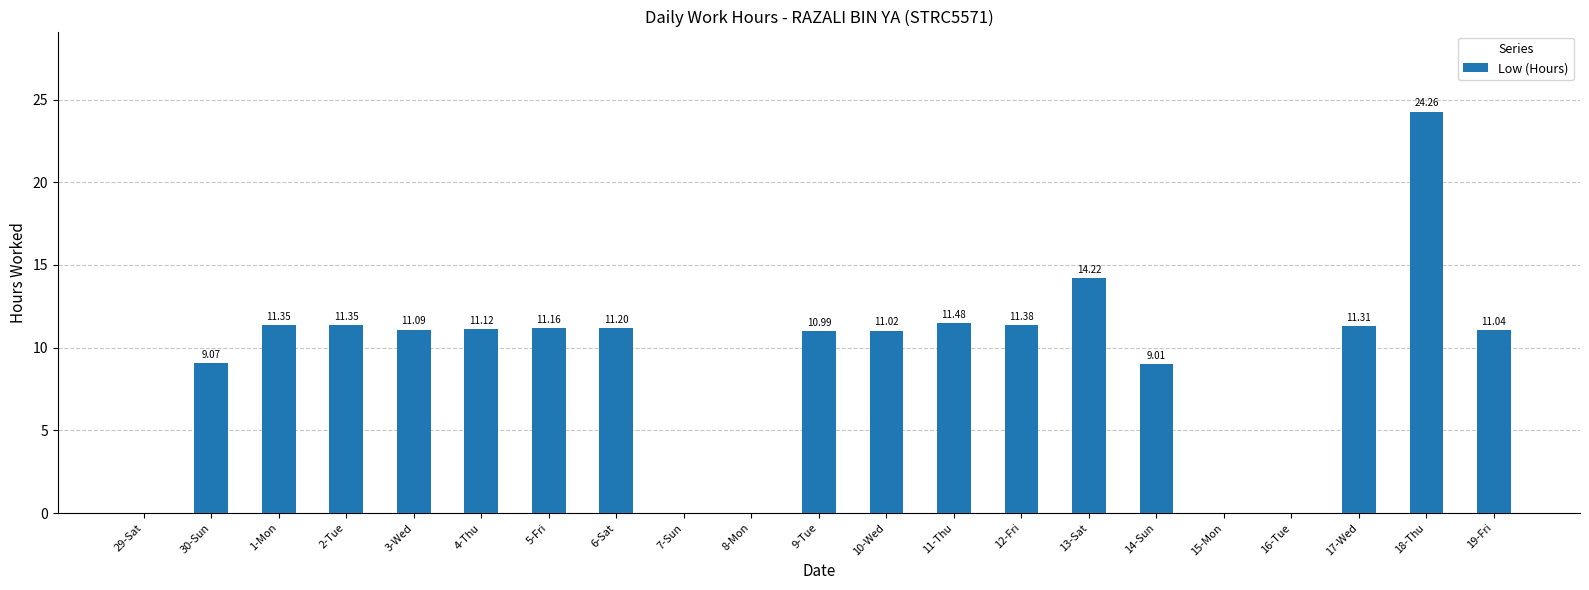

Is it true that the value at 1-Mon is 11.3?

True